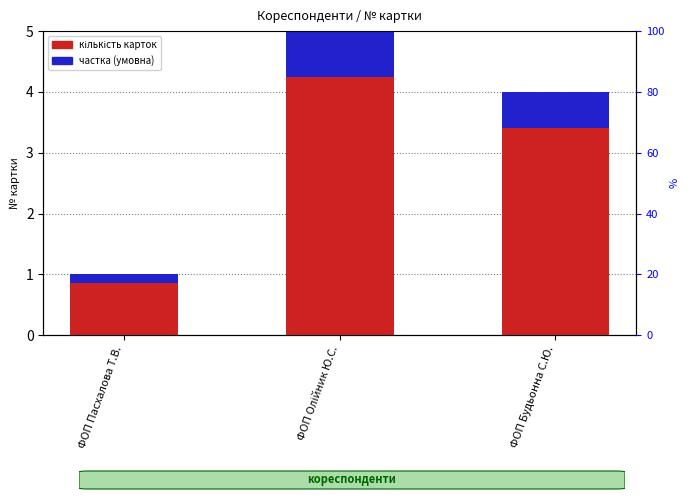

How many categories are shown in the chart?

3